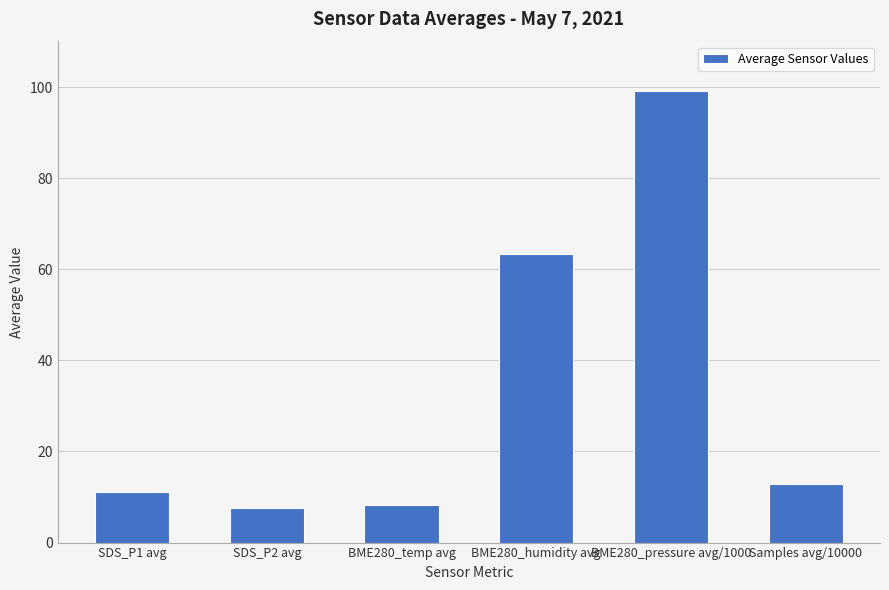

What is the approximate value at Samples avg/10000?

12.8